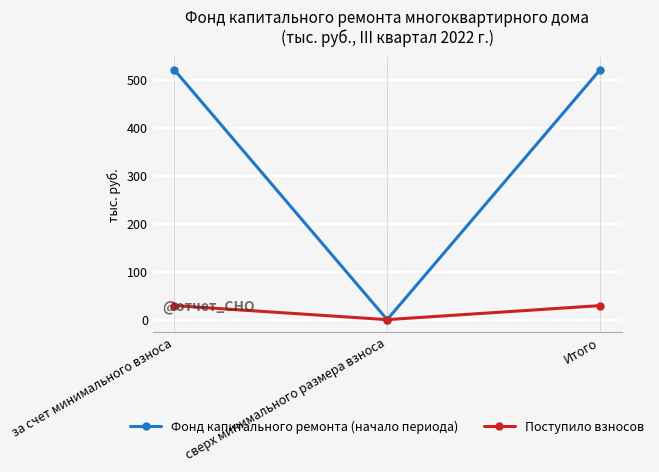

Rank the series by their average value, from highest to lowest.

Фонд капитального ремонта (начало периода), Поступило взносов